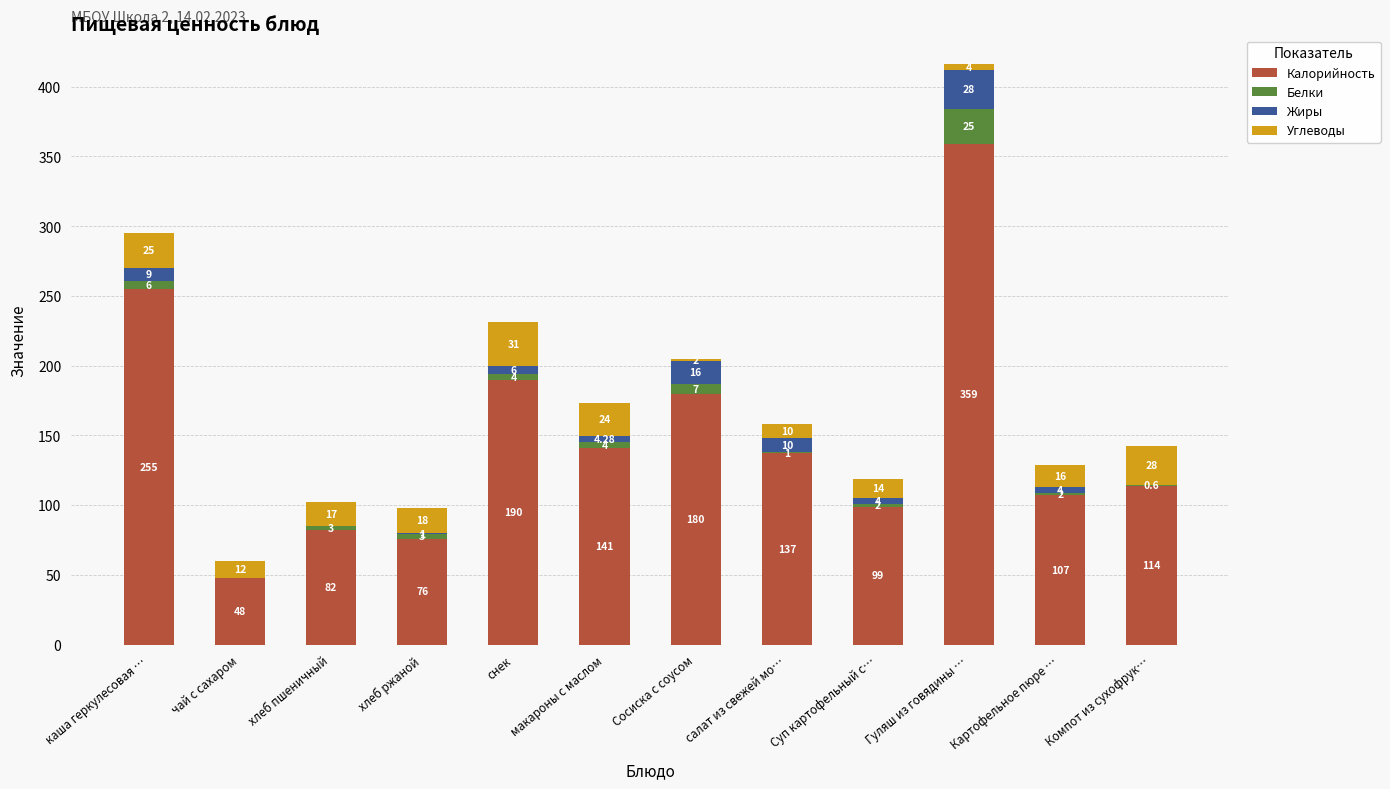

At which category is the sum across all series the highest?

Гуляш из говядины …